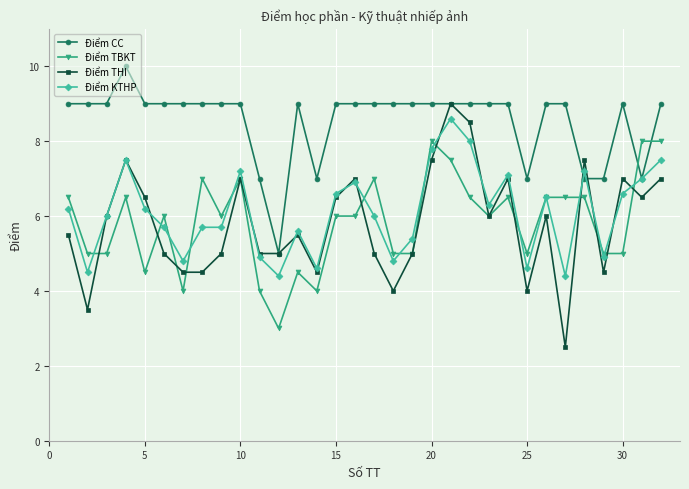

What is the greatest value displayed?

10.0